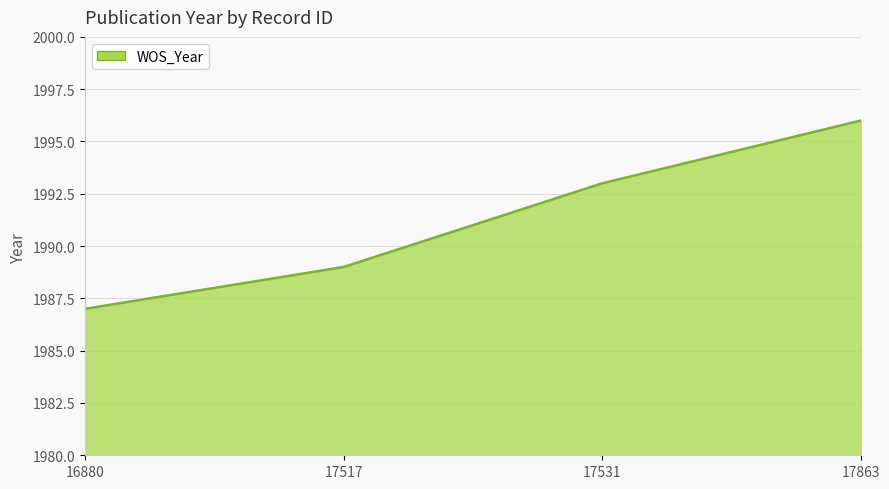

What is the greatest value displayed?

1996.0